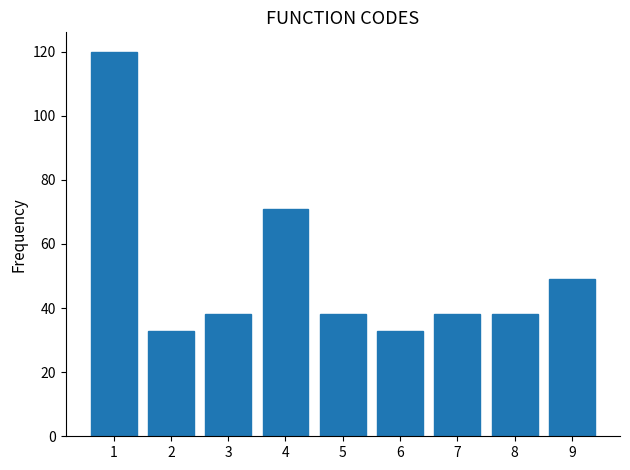

Reading left to right, list all the values displayed in this chart.

120.0	32.7	38.2	70.9	38.2	32.7	38.2	38.2	49.1